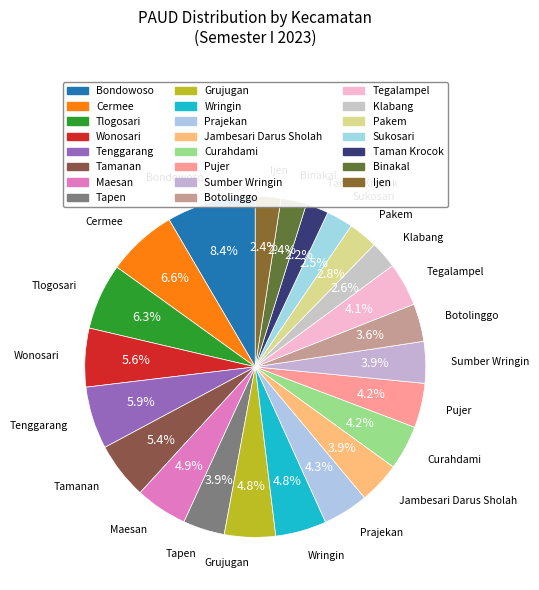

Combined, do Tlogosari and Botolinggo account for over 50%?

No